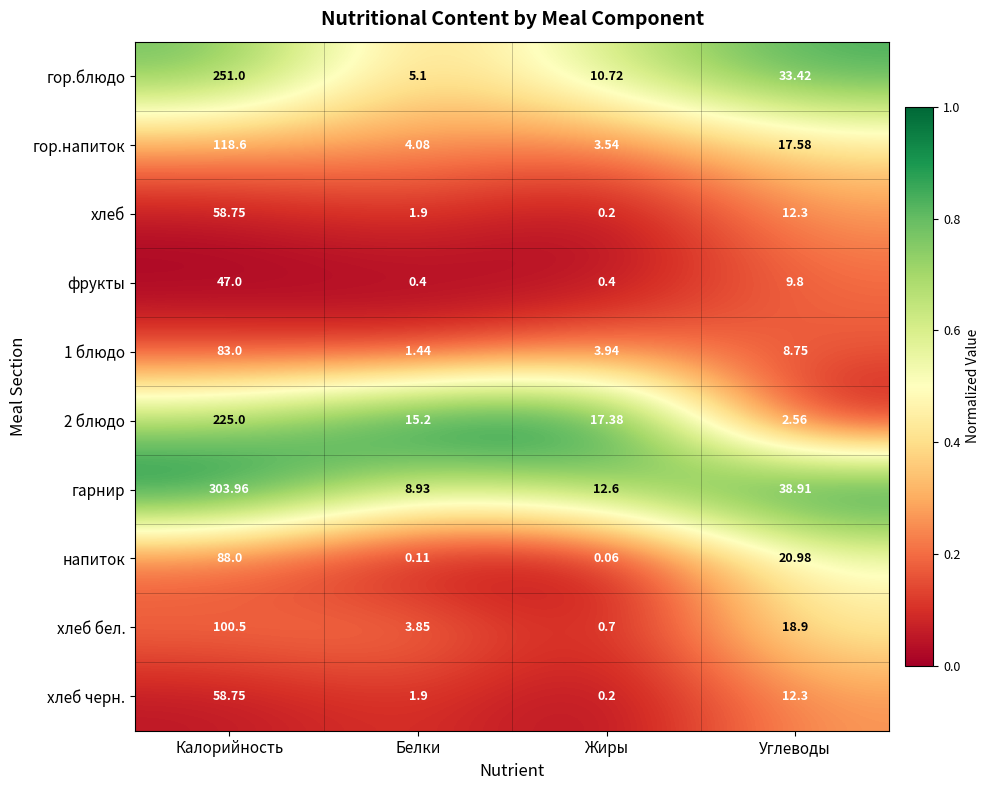

Which series has the largest range (max minus min)?

гарнир